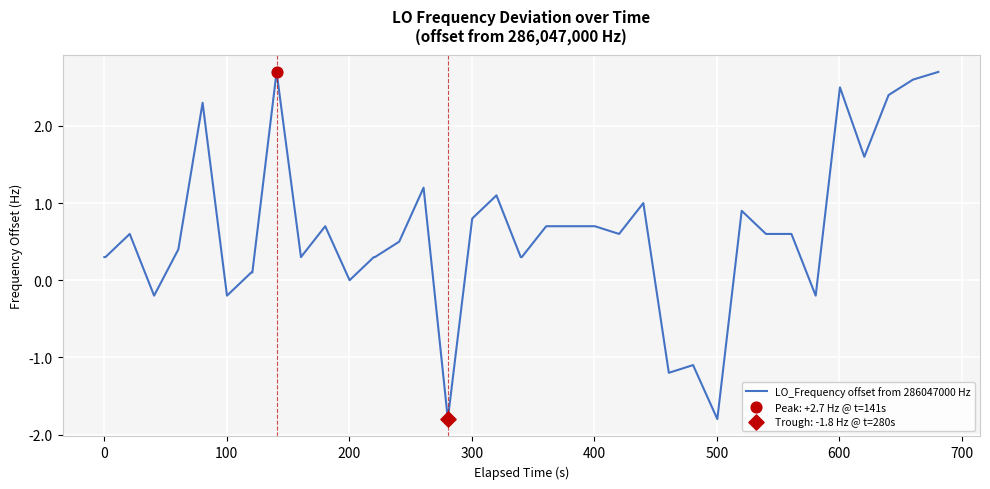

What is the smallest value displayed?

-1.8